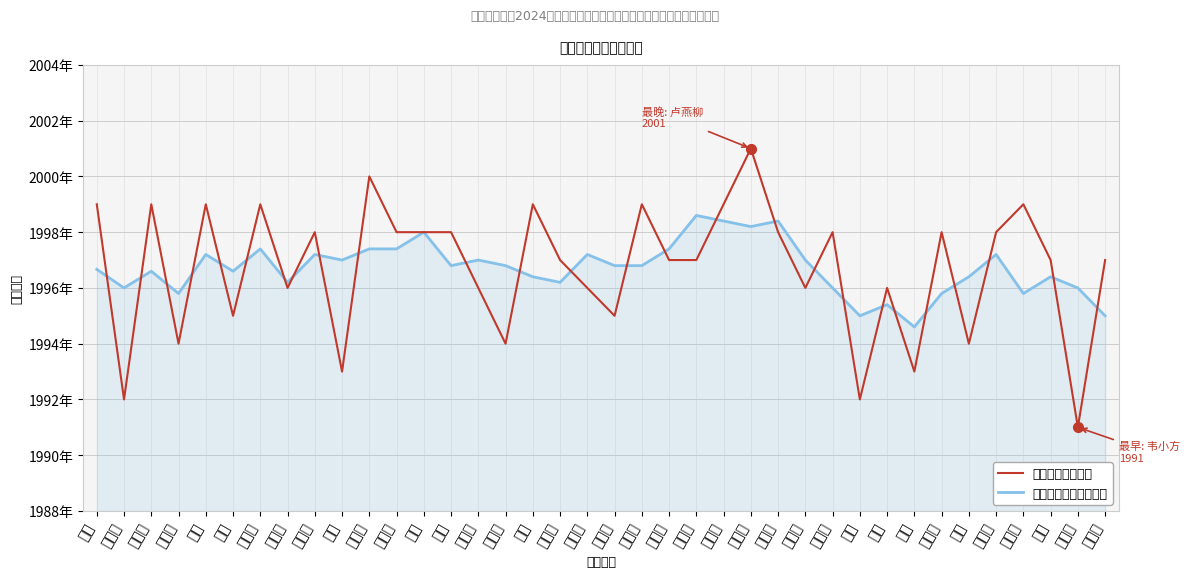

How many intersections are there between 出生年份（滑动均值） and 出生年份（个人）?

26